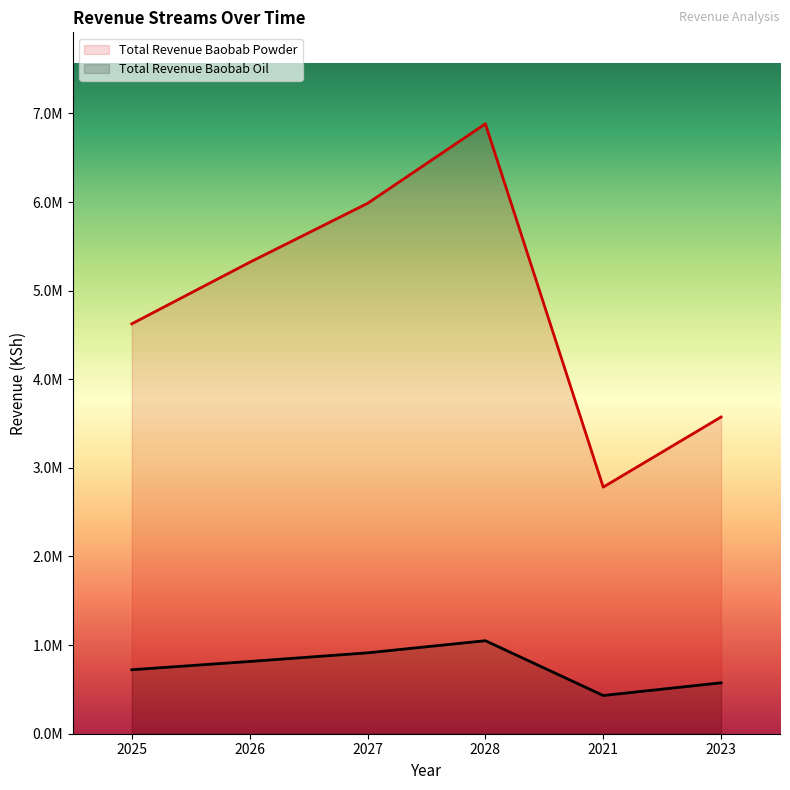

The value of Total Revenue Baobab Oil at 2021 is 112489.9. True or false?

False